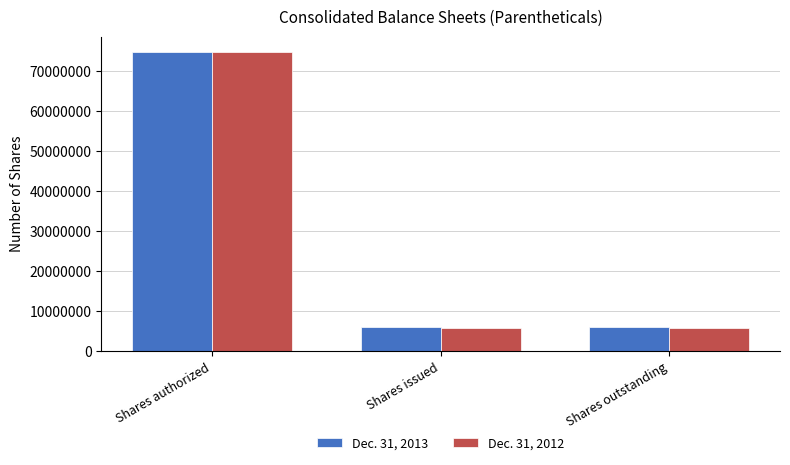

Are the bars grouped side by side (vs. stacked)?

Yes